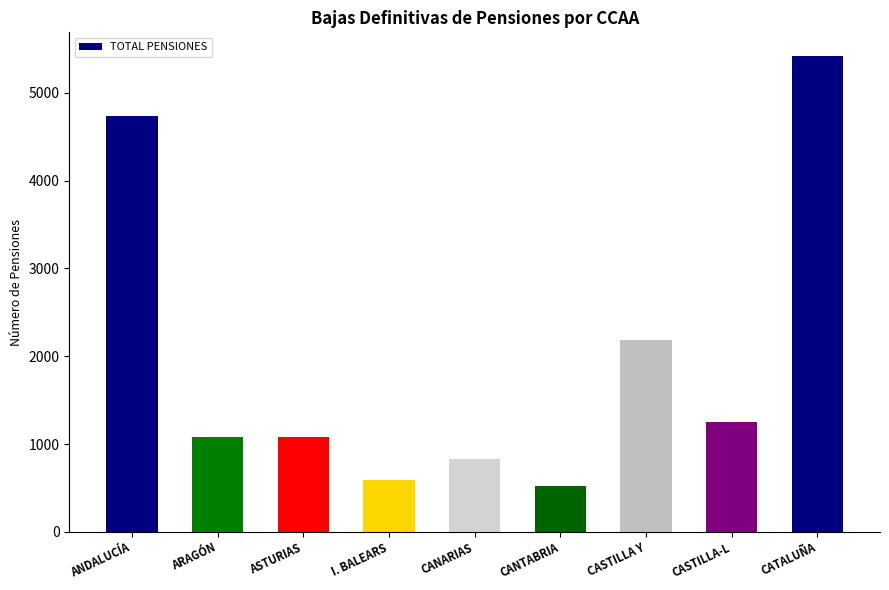

What is the difference between the values at CATALUÑA and ANDALUCÍA?

678